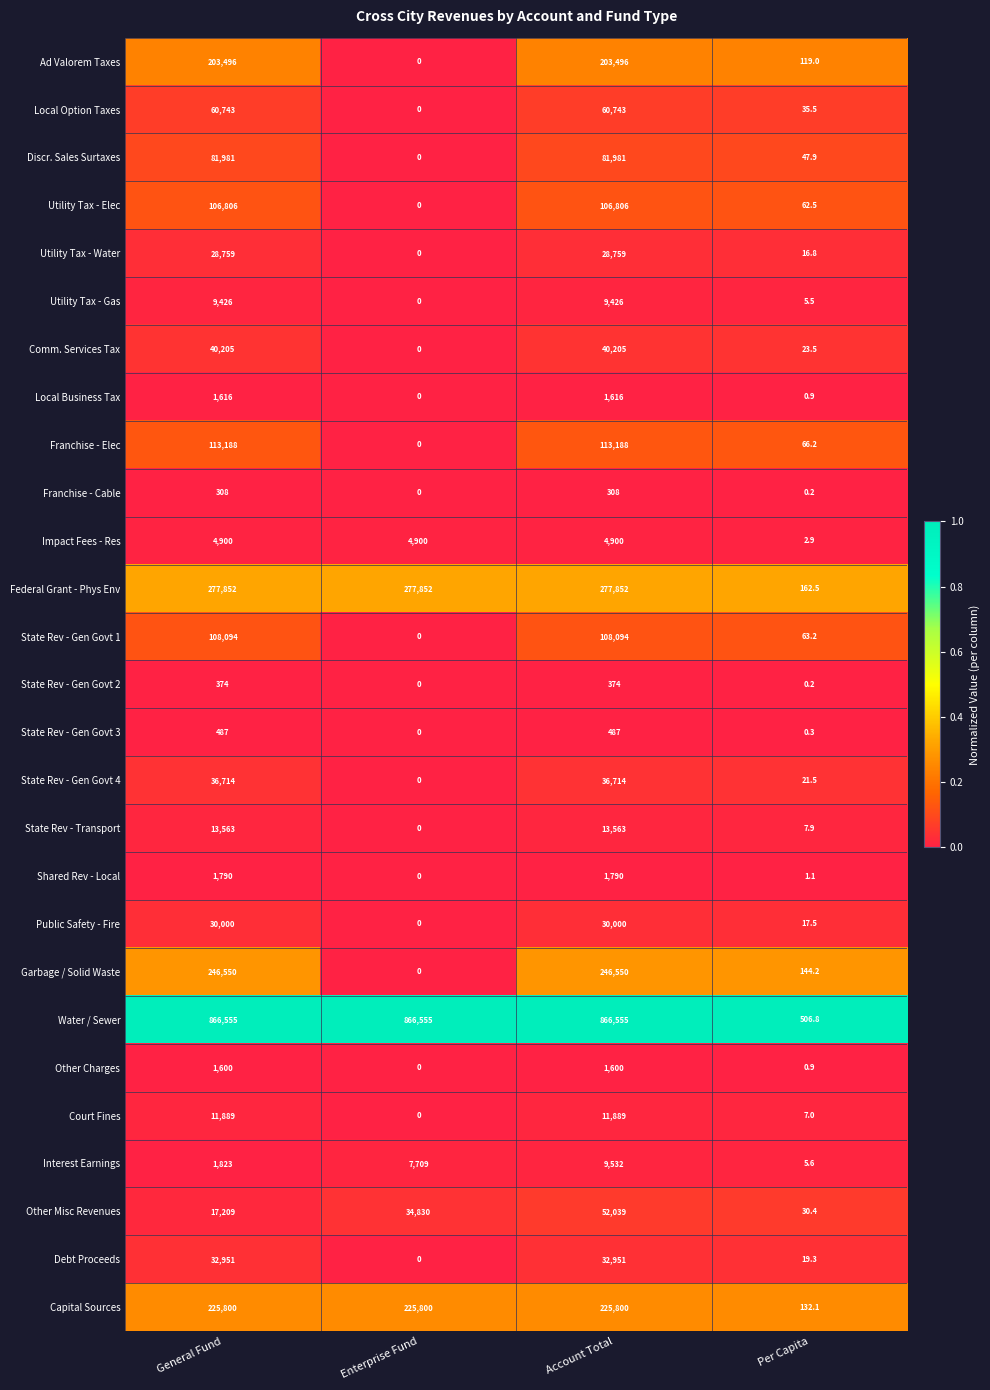

What is the difference between the highest and lowest values at Enterprise Fund?

866555.0